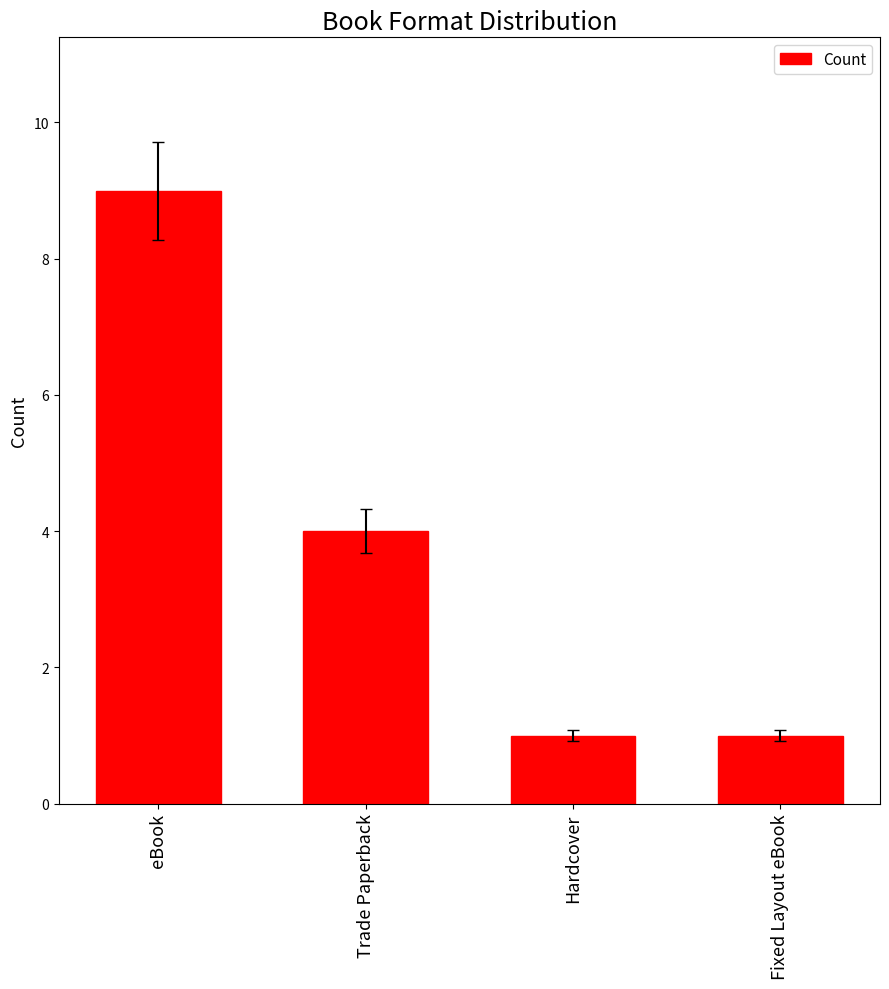

What is the difference between the values at Fixed Layout eBook and Trade Paperback?

3